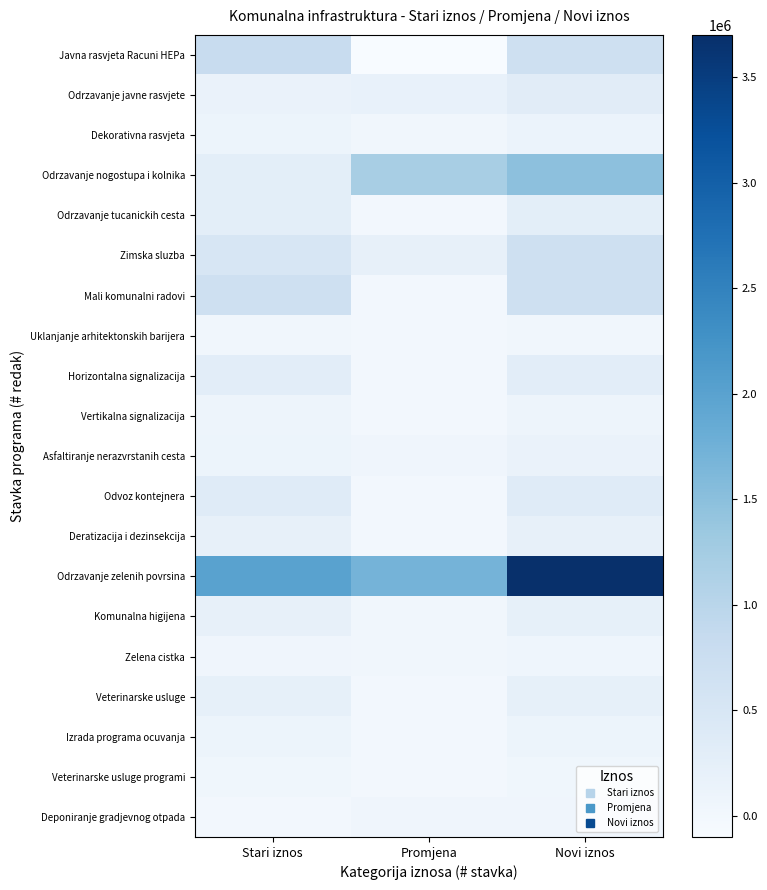

Reading left to right, list all the values displayed in this chart.

Javna rasvjeta Racuni HEPa: Stari iznos=800000	Promjena=-100000	Novi iznos=700000
Odrzavanje javne rasvjete: Stari iznos=150000	Promjena=180000	Novi iznos=330000
Dekorativna rasvjeta: Stari iznos=100000	Promjena=30000	Novi iznos=130000
Odrzavanje nogostupa i kolnika: Stari iznos=280000	Promjena=1200000	Novi iznos=1480000
Odrzavanje tucanickih cesta: Stari iznos=280000	Promjena=0	Novi iznos=280000
Zimska sluzba: Stari iznos=500000	Promjena=200000	Novi iznos=700000
Mali komunalni radovi: Stari iznos=700000	Promjena=0	Novi iznos=700000
Uklanjanje arhitektonskih barijera: Stari iznos=25000	Promjena=0	Novi iznos=25000
Horizontalna signalizacija: Stari iznos=300000	Promjena=0	Novi iznos=300000
Vertikalna signalizacija: Stari iznos=80000	Promjena=0	Novi iznos=80000
Asfaltiranje nerazvrstanih cesta: Stari iznos=100000	Promjena=50000	Novi iznos=150000
Odvoz kontejnera: Stari iznos=350000	Promjena=0	Novi iznos=350000
Deratizacija i dezinsekcija: Stari iznos=200000	Promjena=0	Novi iznos=200000
Odrzavanje zelenih povrsina: Stari iznos=2000000	Promjena=1700000	Novi iznos=3700000
Komunalna higijena: Stari iznos=200000	Promjena=20000	Novi iznos=220000
Zelena cistka: Stari iznos=50000	Promjena=20000	Novi iznos=70000
Veterinarske usluge: Stari iznos=220000	Promjena=0	Novi iznos=220000
Izrada programa ocuvanja: Stari iznos=100000	Promjena=0	Novi iznos=100000
Veterinarske usluge programi: Stari iznos=35000	Promjena=0	Novi iznos=35000
Deponiranje gradjevnog otpada: Stari iznos=0	Promjena=50000	Novi iznos=50000